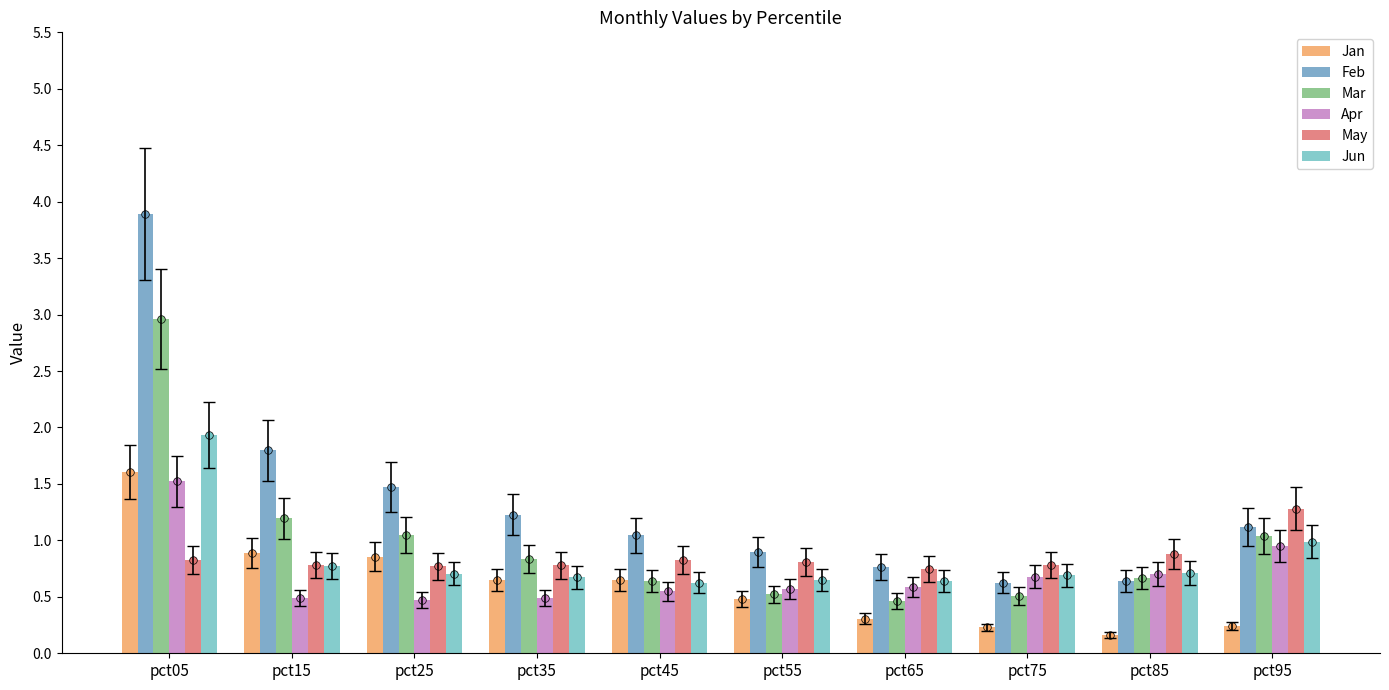

What is the total value across all series at pct25?

5.3